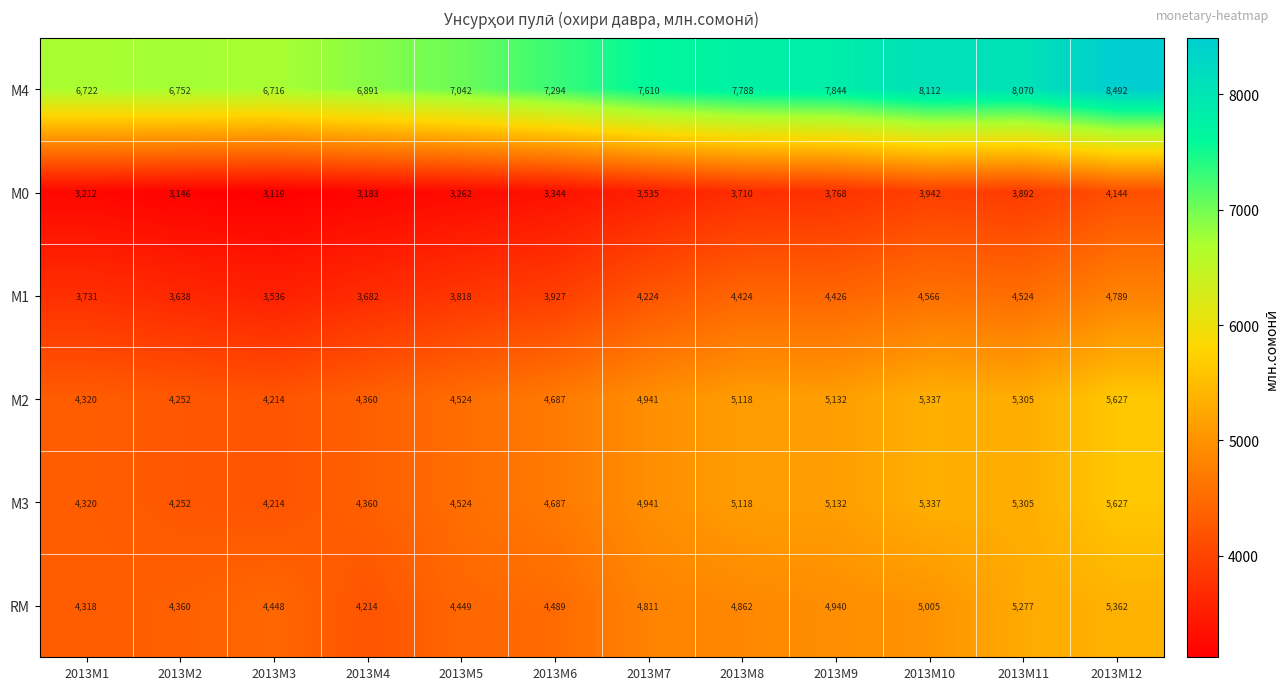

How many distinct data groups are displayed?

6